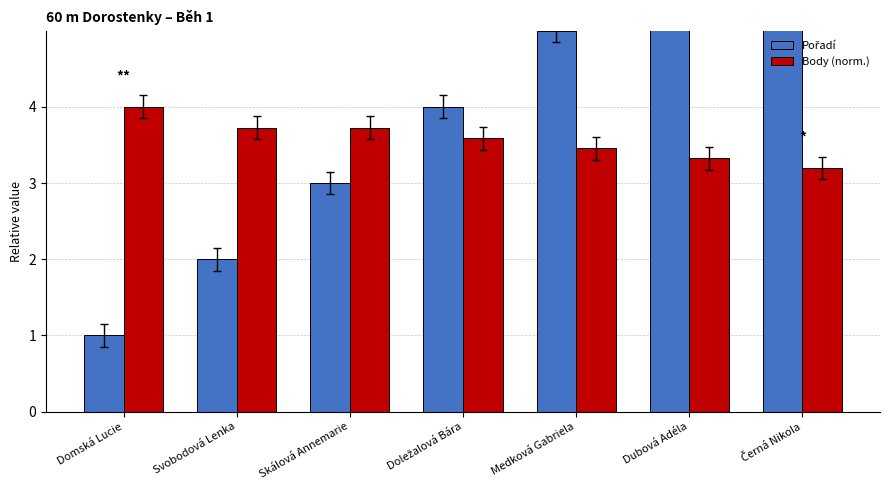

Which series has the largest total across all categories?

Pořadí